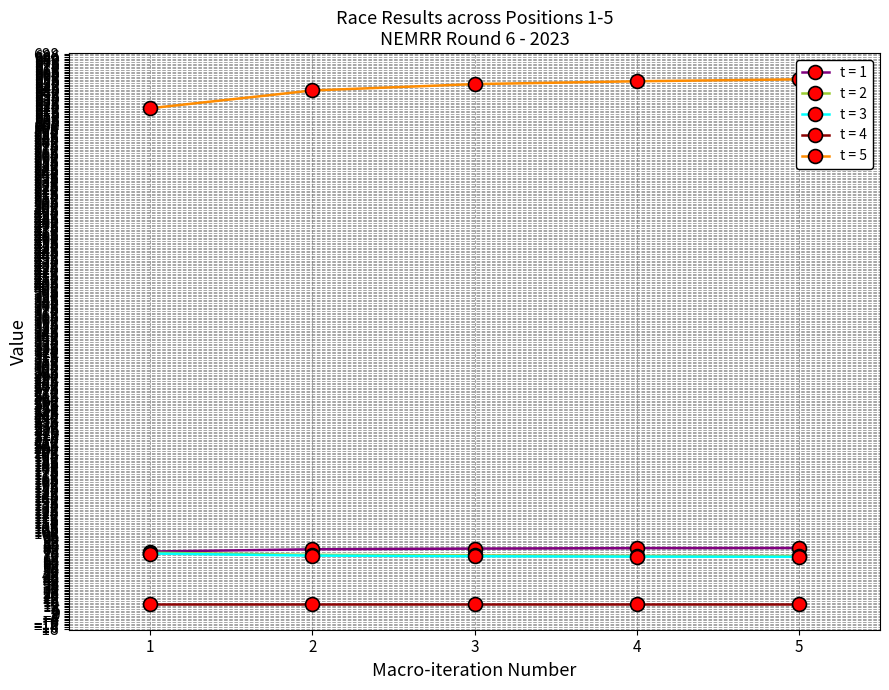

What is the value of the Average Speed point at the 1st from the left?

74.2